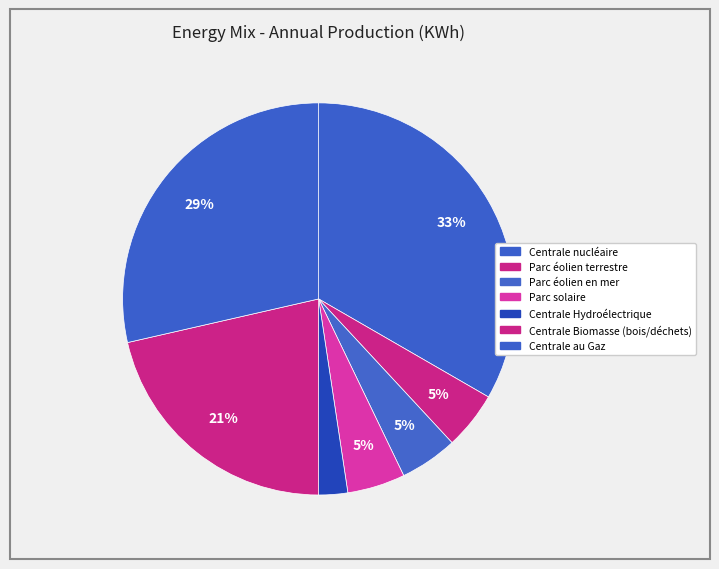

Count the number of slices in the pie.

7